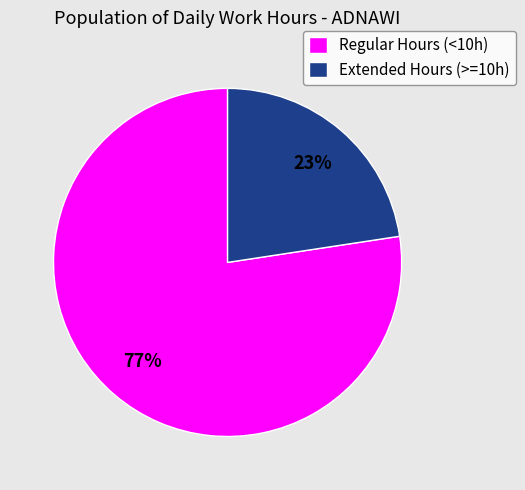

To the nearest percent, what is the average slice percentage?

50%